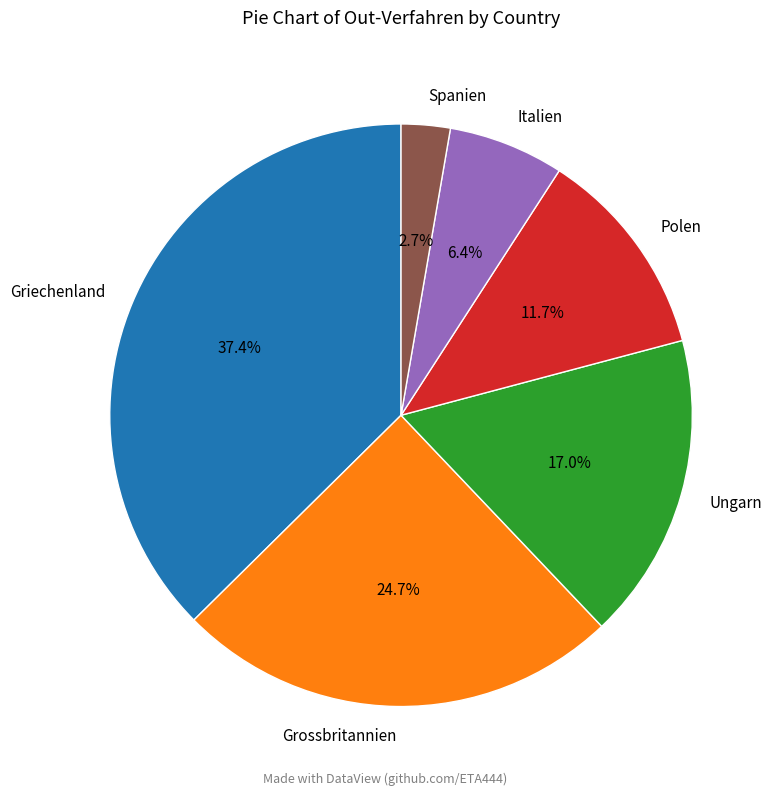

Does Griechenland account for over 50% of the chart?

No